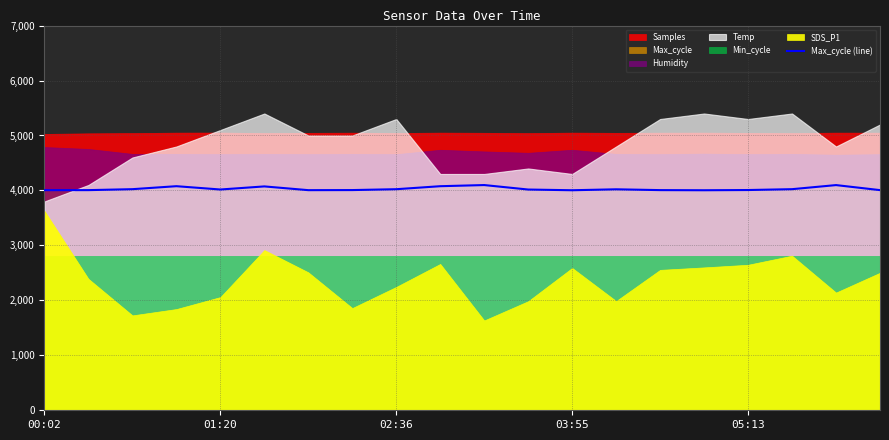

True or false: the data shows 939.2 at 13.

False